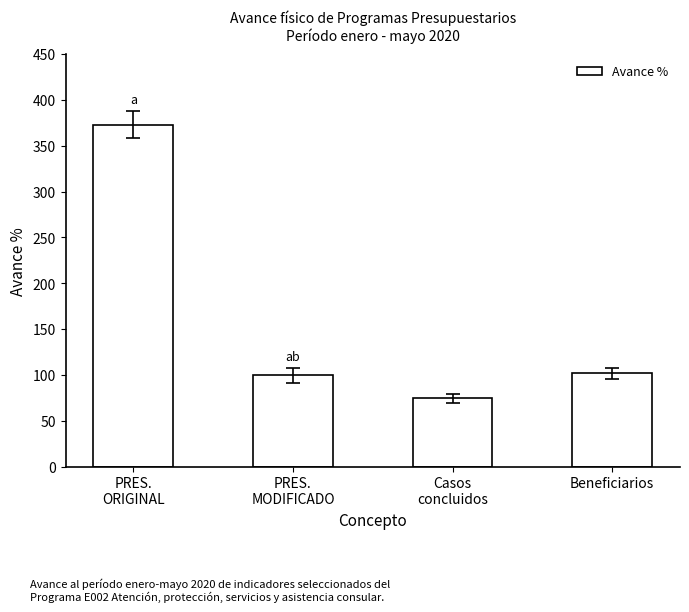

What is the ratio of the value at Casos
concluidos to the value at Beneficiarios?

0.7